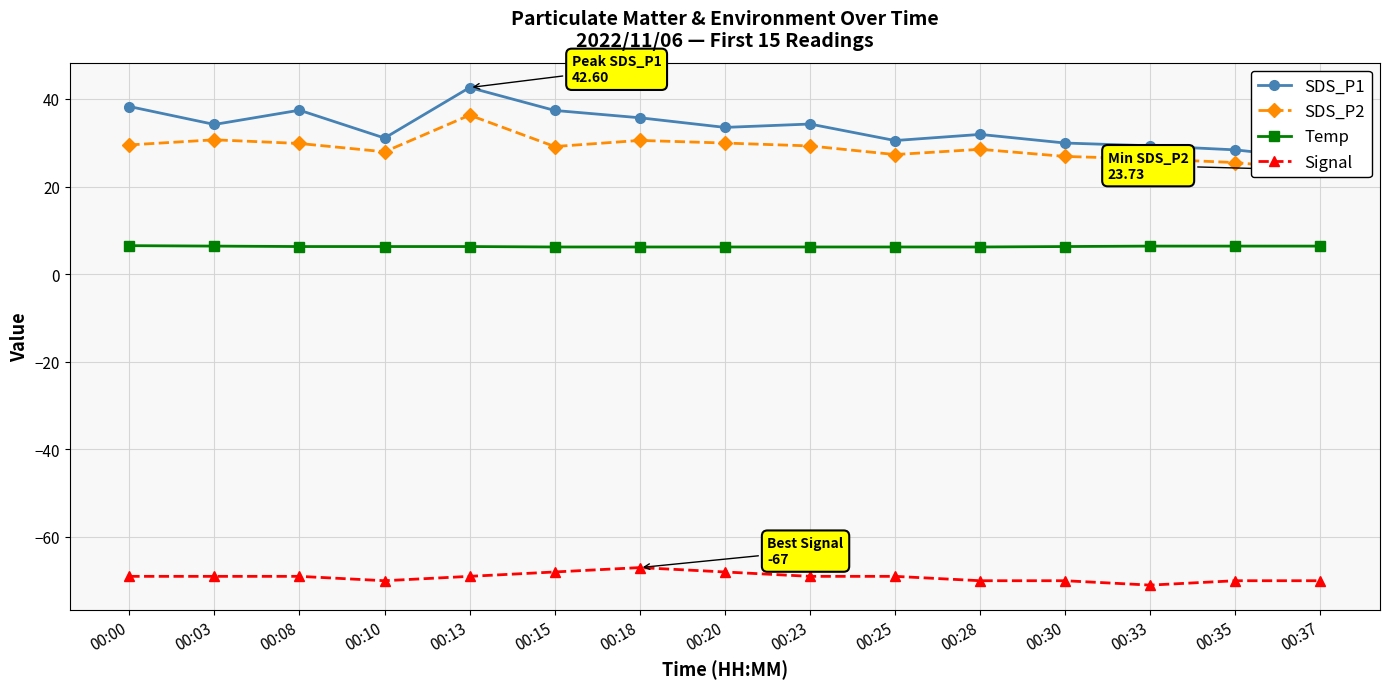

At which category does the chart reach its minimum across all series?

00:33